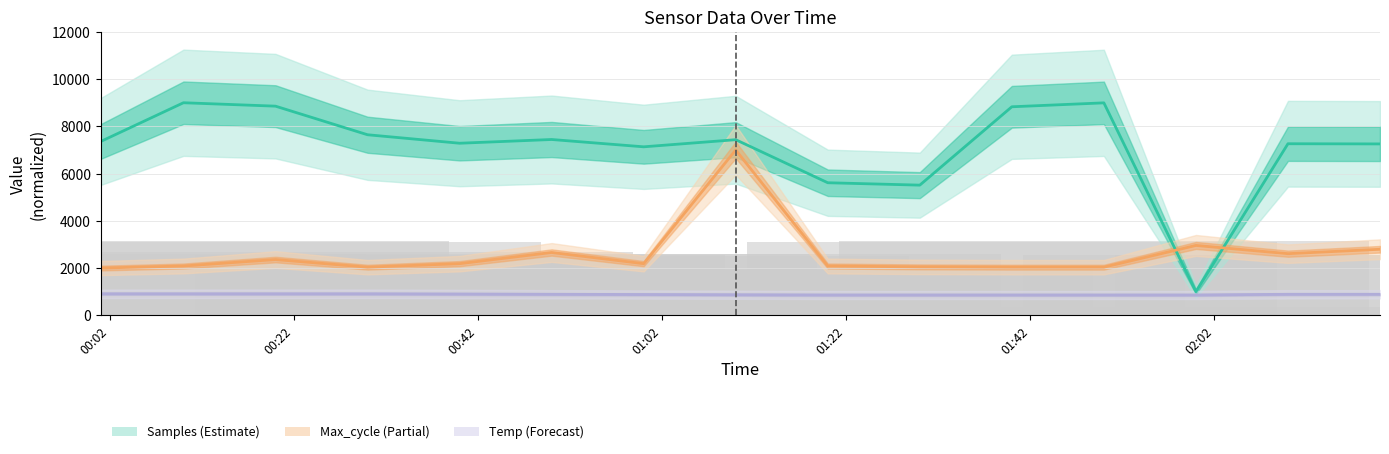

What is the total value across all series at 00:02?

10267.8